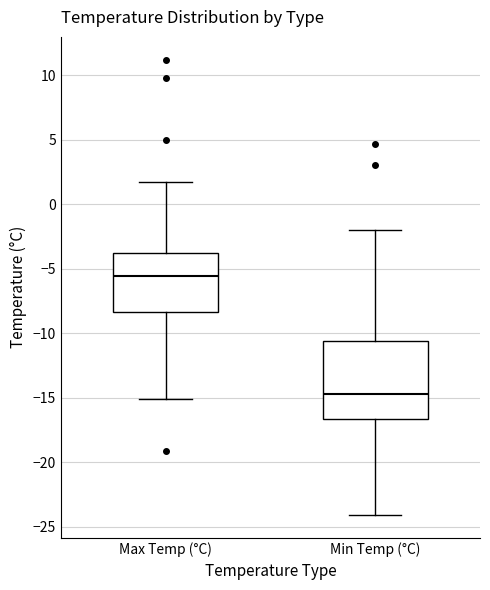

Reading left to right, read every box against the y-axis: the position of its median line, the range the box covers, and the ends of its whiskers. The values are not printed on the chart, so give them approximately, as read against the axis.

Max Temp (°C): median -5.5, box -8.5 to -4.0, whiskers -15.0 to 1.5
Min Temp (°C): median -14.5, box -16.5 to -10.5, whiskers -24.0 to -2.0